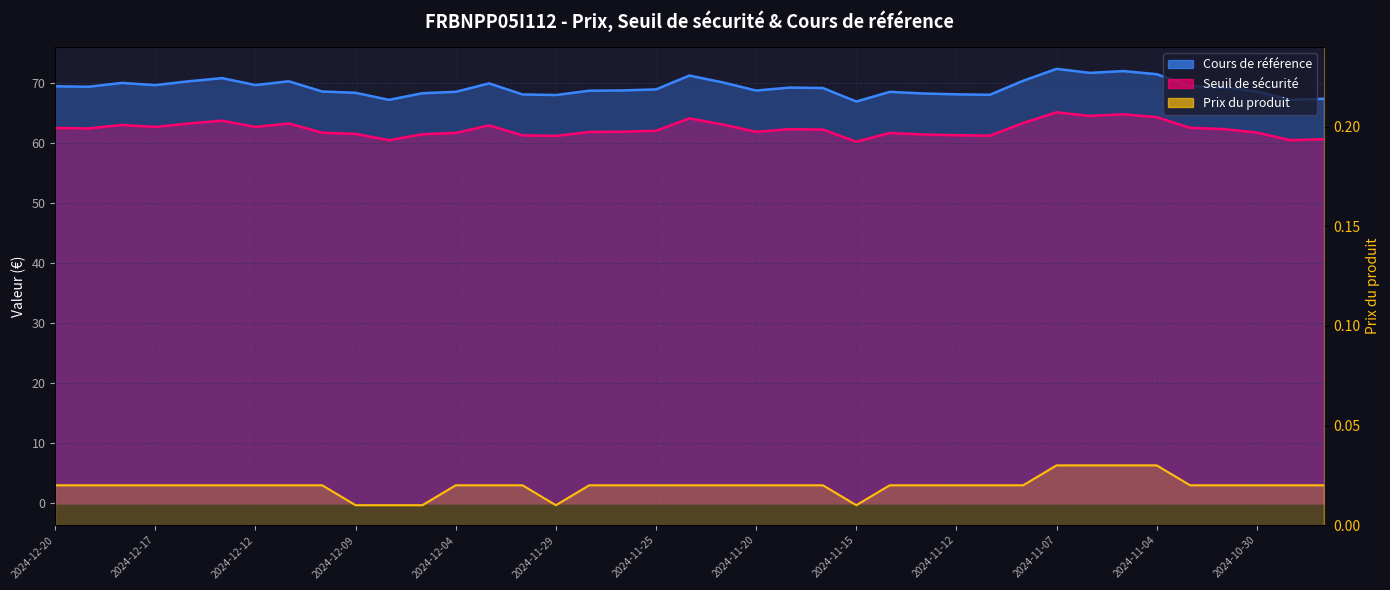

Is it true that Cours de référence equals 99.3 at 2024-12-03?

False